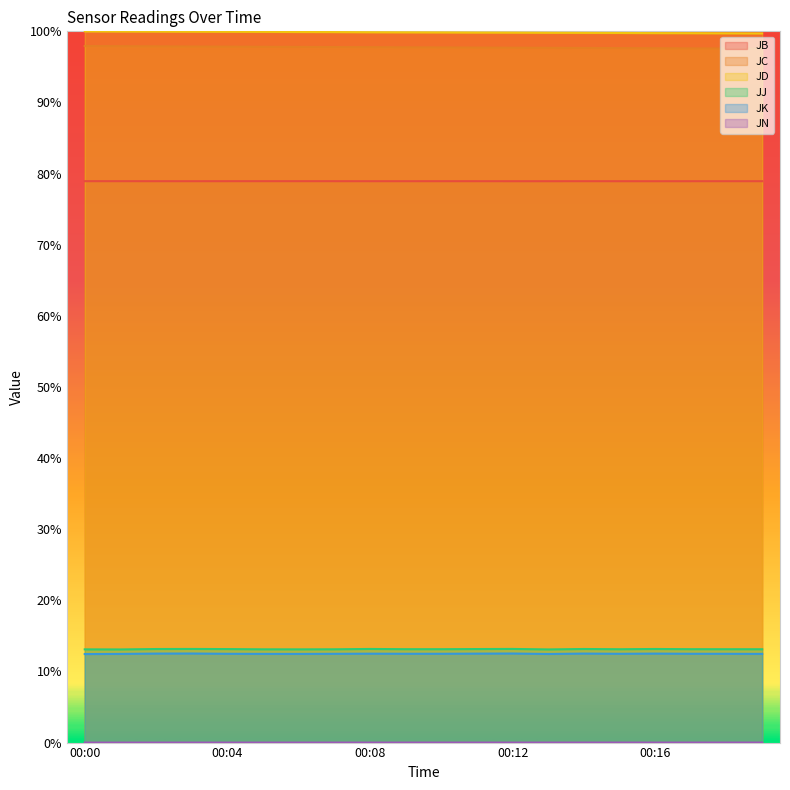

Which has a higher value, 00:10 or 00:09?

00:10